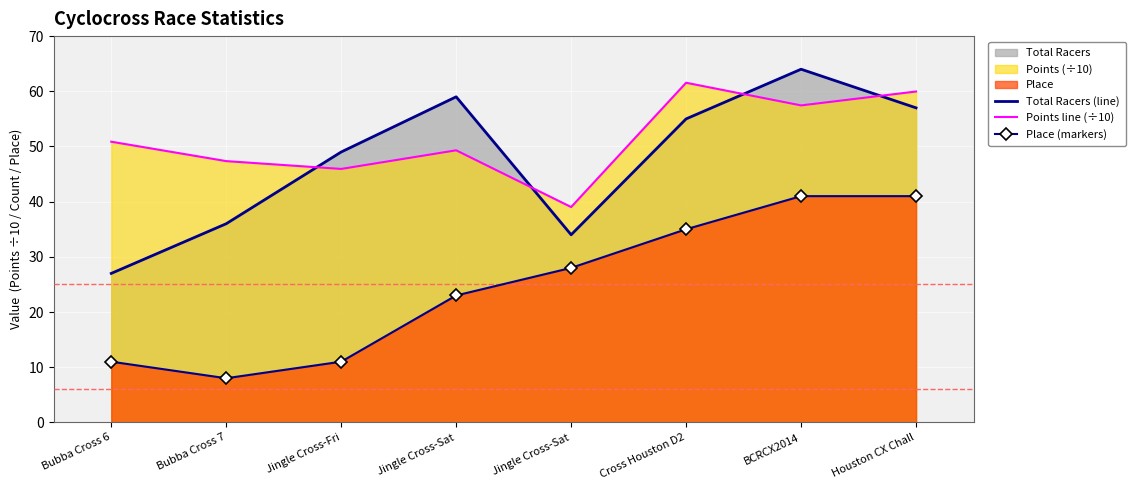

What is the spread (max minus min) of values at Bubba Cross 6?

39.9